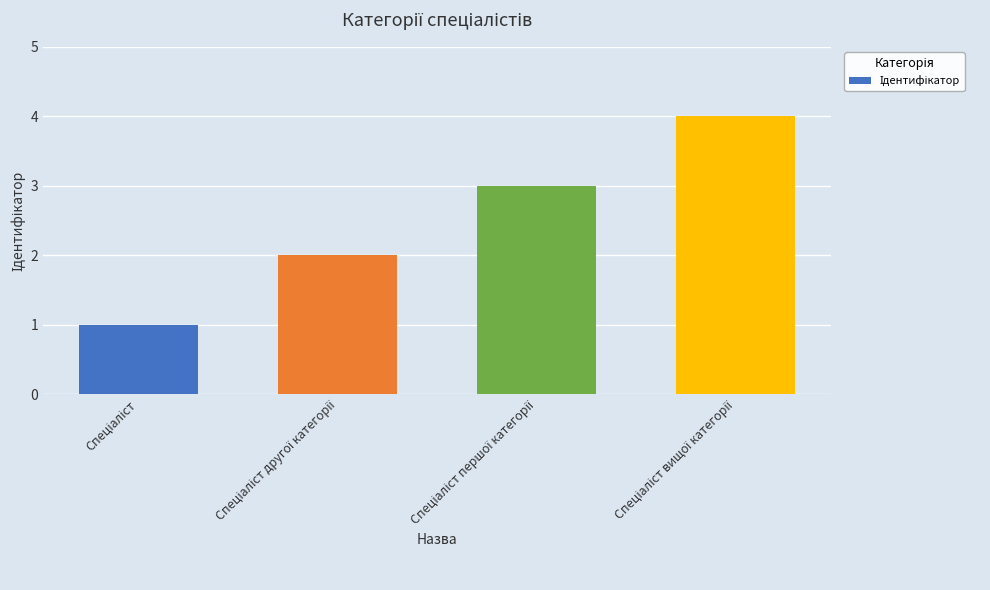

How many bars are there in total?

4